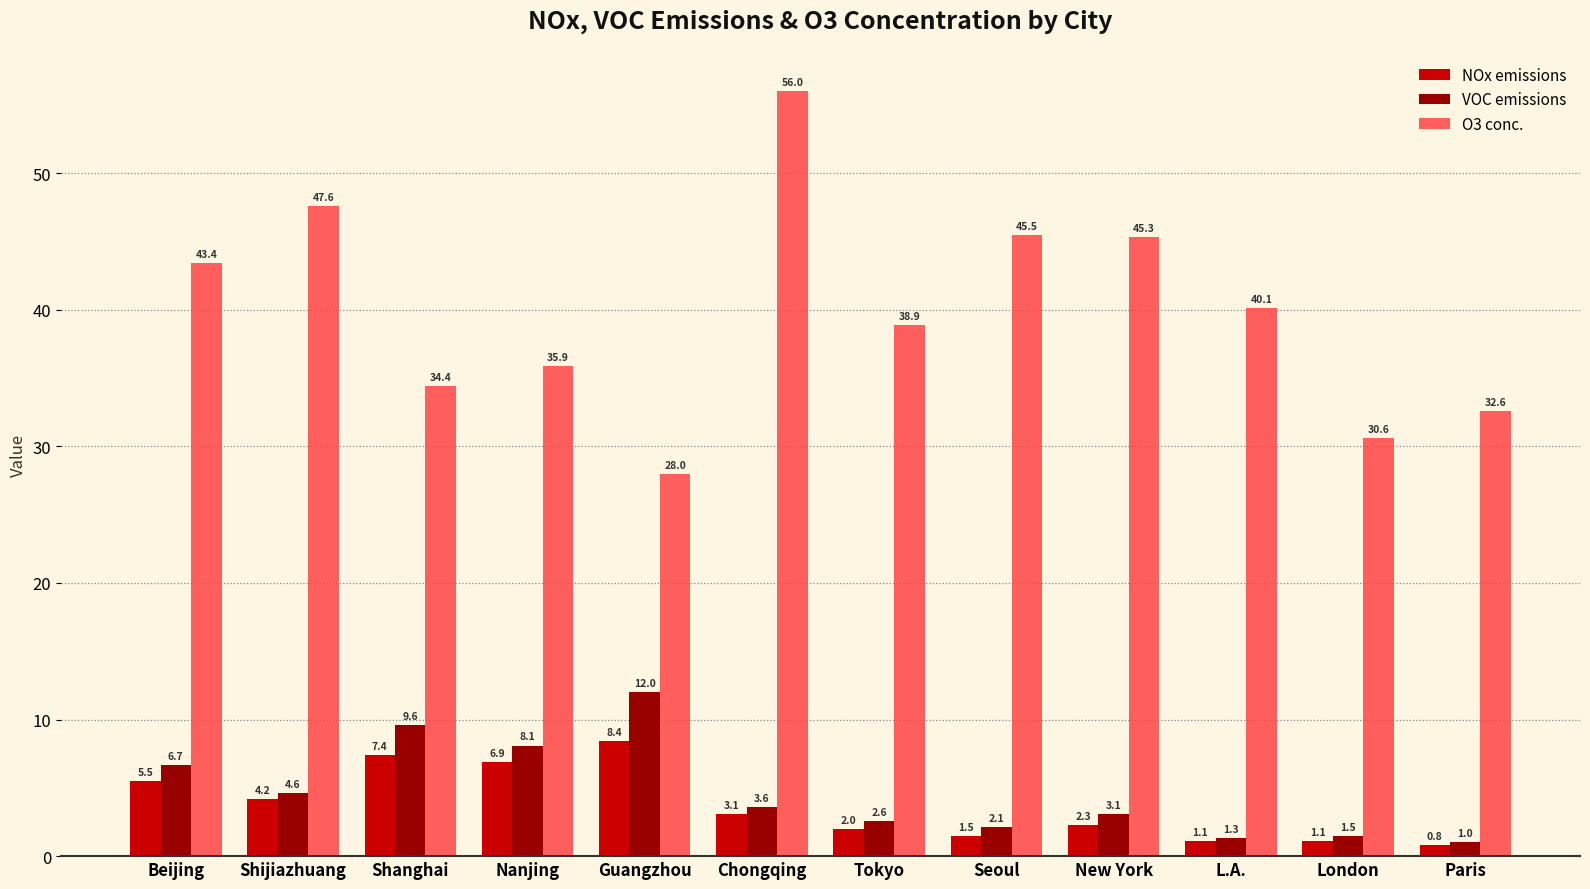

Reading right to left, extract all data points from this chart.

NOx emissions: 0.8	1.1	1.1	2.3	1.5	2.0	3.1	8.4	6.9	7.4	4.2	5.5
VOC emissions: 1.0	1.5	1.3	3.1	2.1	2.6	3.6	12.0	8.1	9.6	4.6	6.7
O3 conc.: 32.6	30.6	40.1	45.3	45.5	38.9	56.0	28.0	35.9	34.4	47.6	43.4